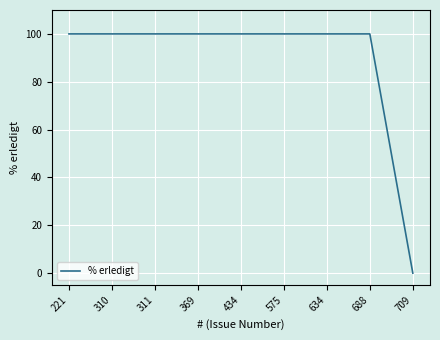

Reading left to right, extract all data points from this chart.

221=100	310=100	311=100	369=100	434=100	575=100	634=100	688=100	709=0